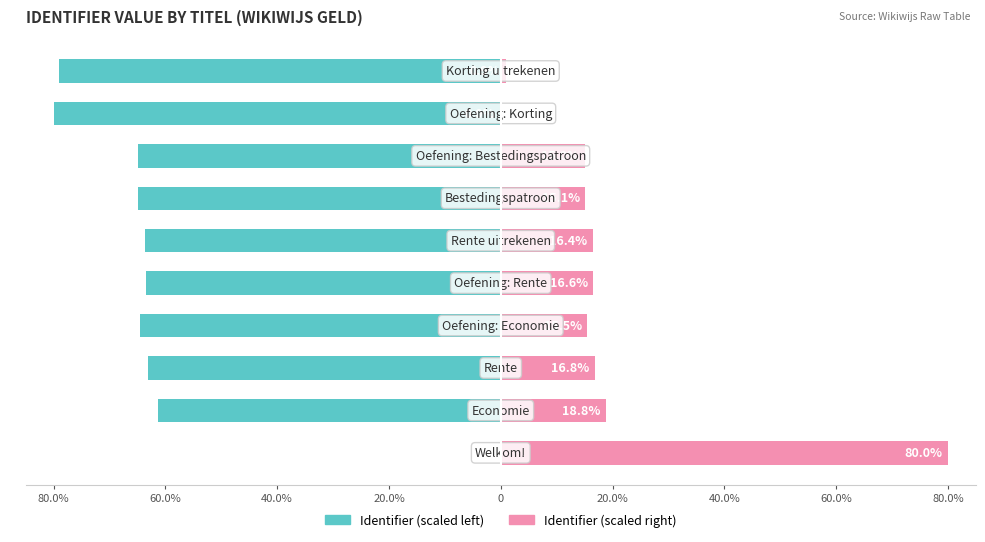

What is the spread (max minus min) of values at 40.0%?

80.0